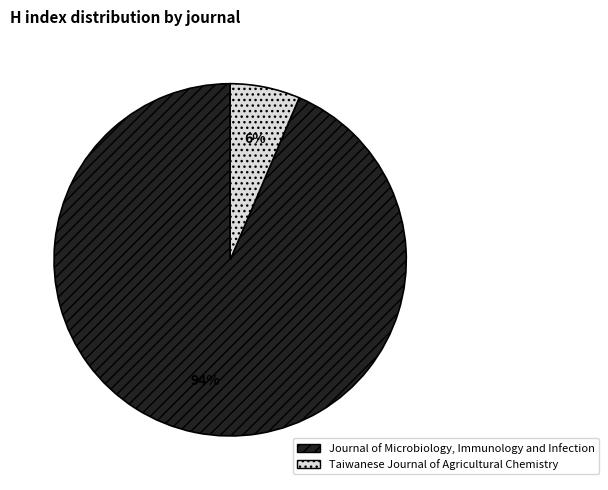

Between Taiwanese Journal of Agricultural Chemistry and Journal of Microbiology, Immunology and Infection, which is larger?

Journal of Microbiology, Immunology and Infection